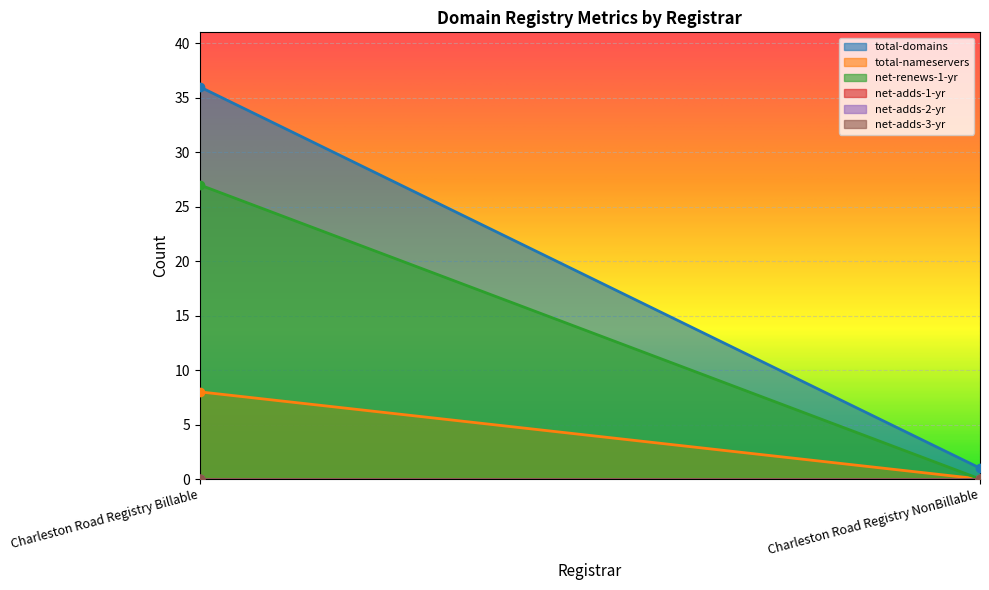

Reading left to right, transcribe all the data shown in this chart.

total-domains: Charleston Road Registry Billable=36	Charleston Road Registry NonBillable=1
total-nameservers: Charleston Road Registry Billable=8	Charleston Road Registry NonBillable=0
net-renews-1-yr: Charleston Road Registry Billable=27	Charleston Road Registry NonBillable=0
net-adds-1-yr: Charleston Road Registry Billable=0	Charleston Road Registry NonBillable=0
net-adds-2-yr: Charleston Road Registry Billable=0	Charleston Road Registry NonBillable=0
net-adds-3-yr: Charleston Road Registry Billable=0	Charleston Road Registry NonBillable=0